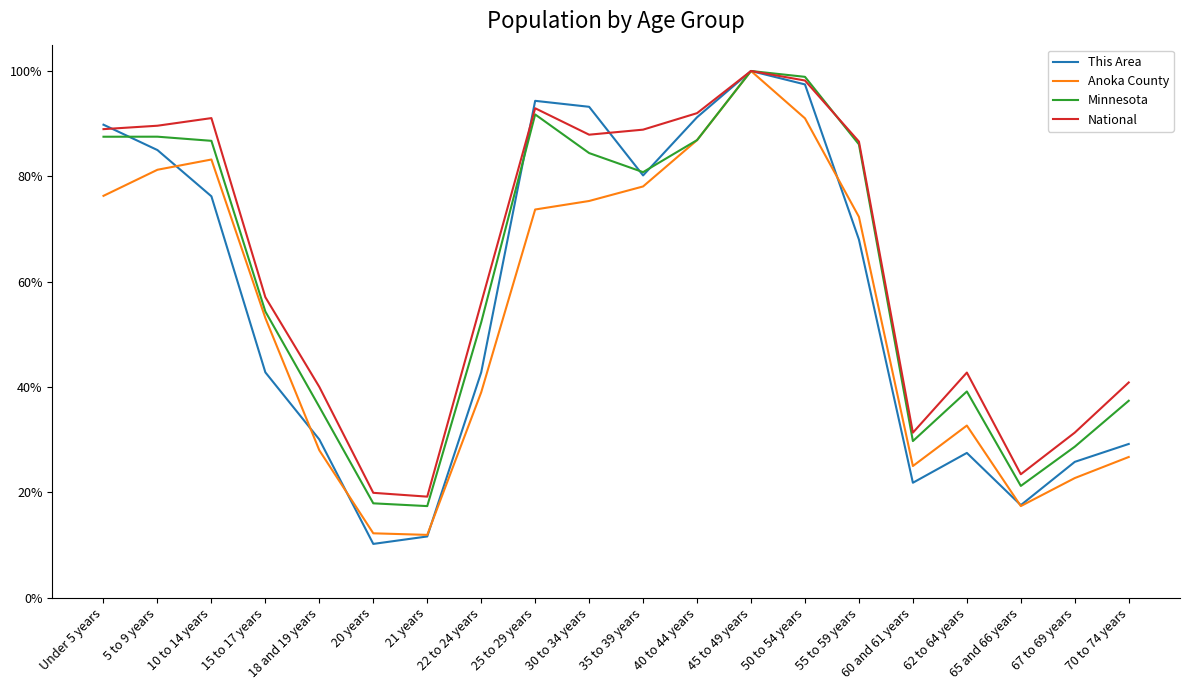

Where is National nearest to the value 0?

21 years